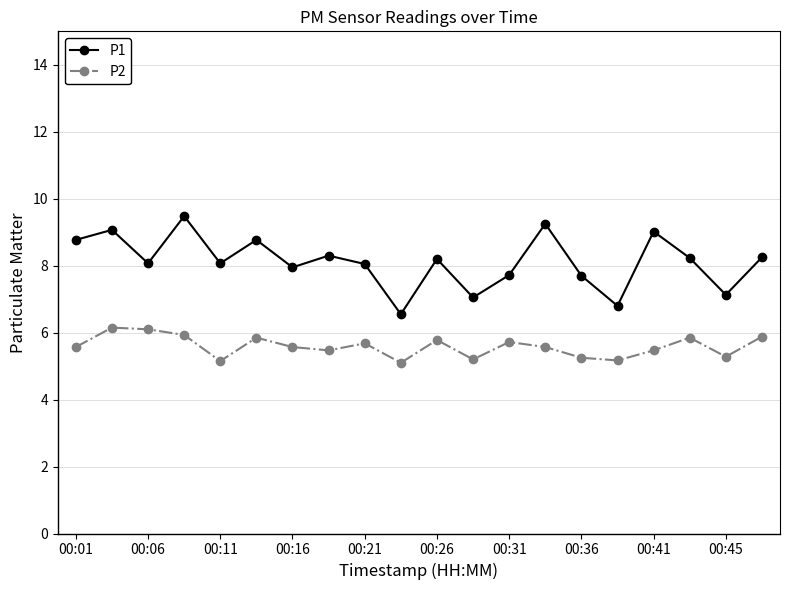

True or false: P1 has more than 1 interior local peaks.

True